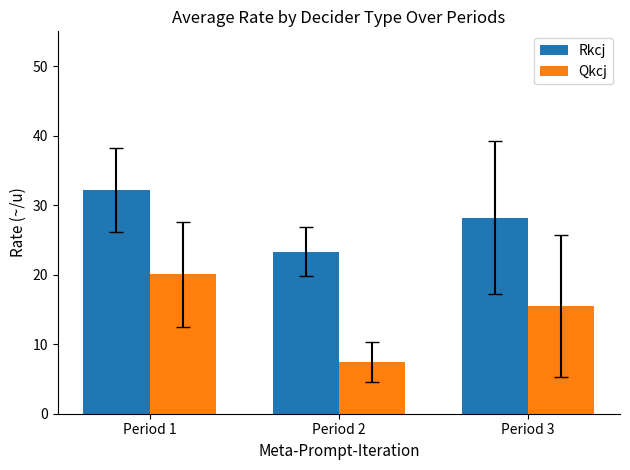

Does the chart contain stacked bars?

No